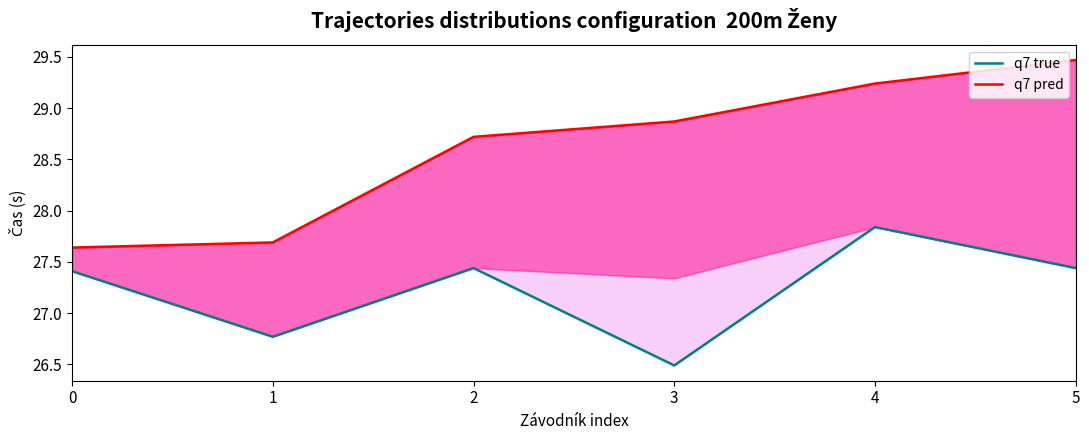

List the labels in order of q7 true value, largest first.

4, 2, 5, 0, 1, 3